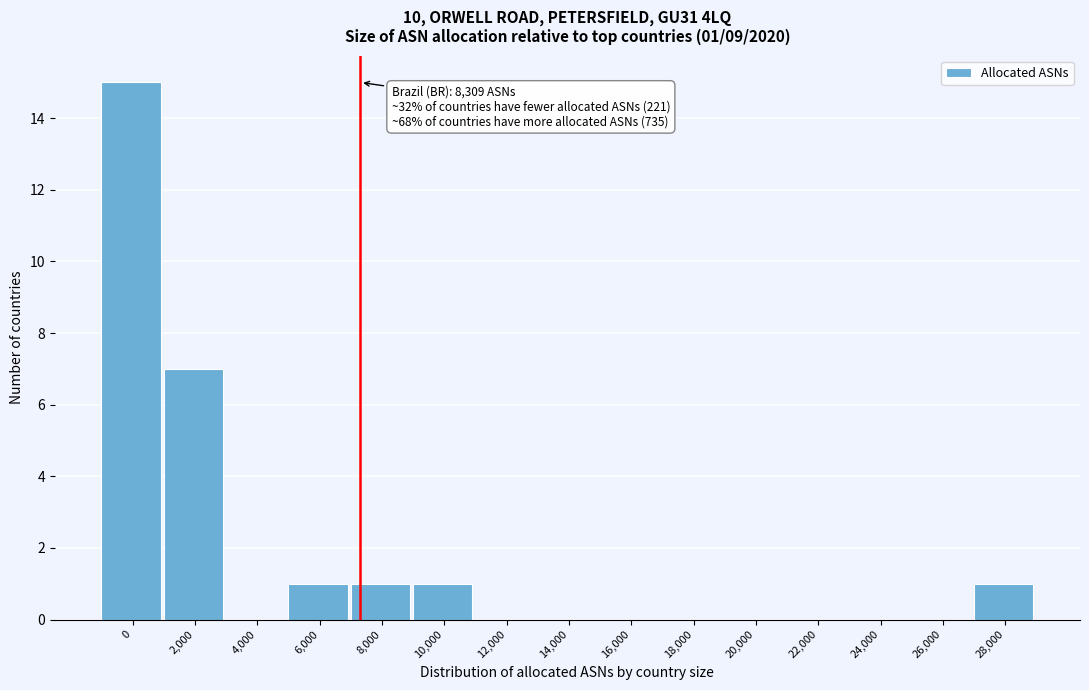

Reading left to right, transcribe all the data shown in this chart.

0=15	2,000=7	4,000=0	6,000=1	8,000=1	10,000=1	12,000=0	14,000=0	16,000=0	18,000=0	20,000=0	22,000=0	24,000=0	26,000=0	28,000=1